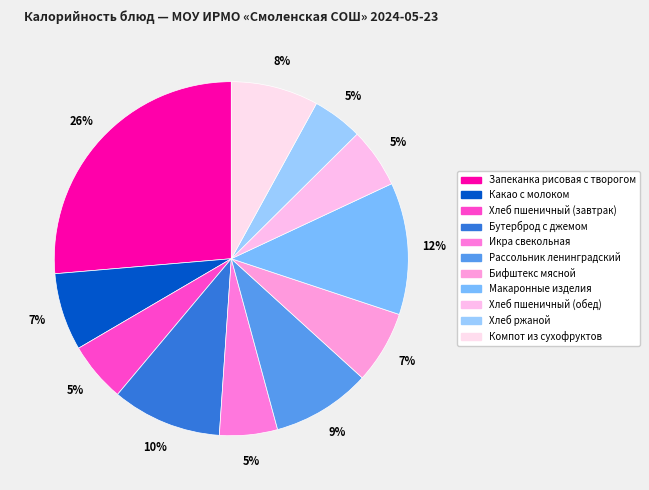

Count the number of slices in the pie.

11